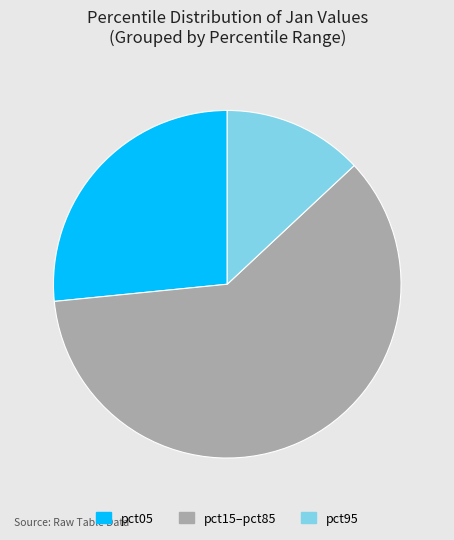

What is the ratio of the value at pct15–pct85 to the value at pct05?

2.3